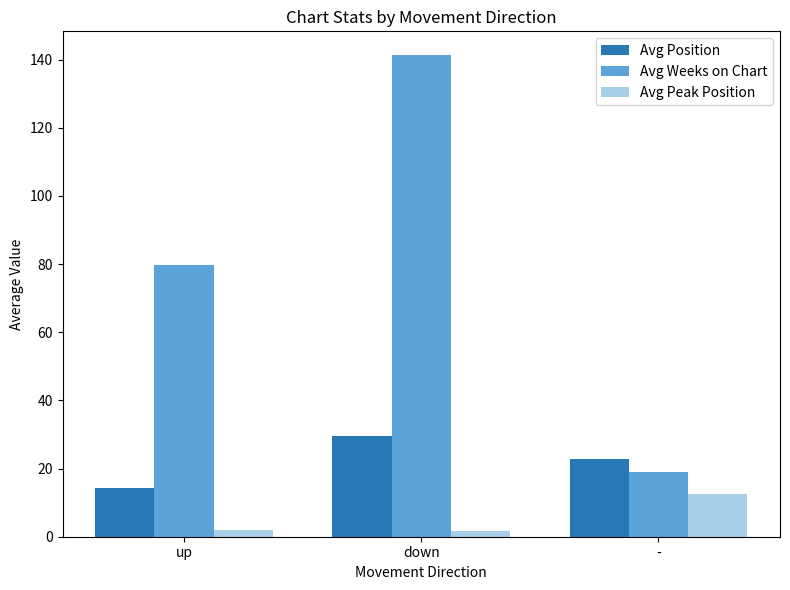

What position from the right is down?

2